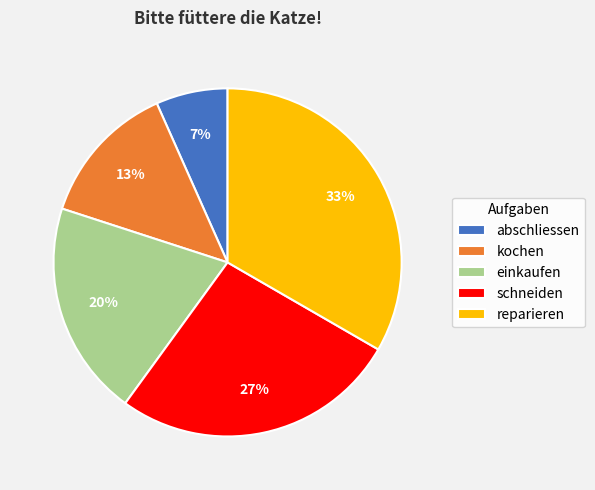

Does schneiden account for over 50% of the chart?

No